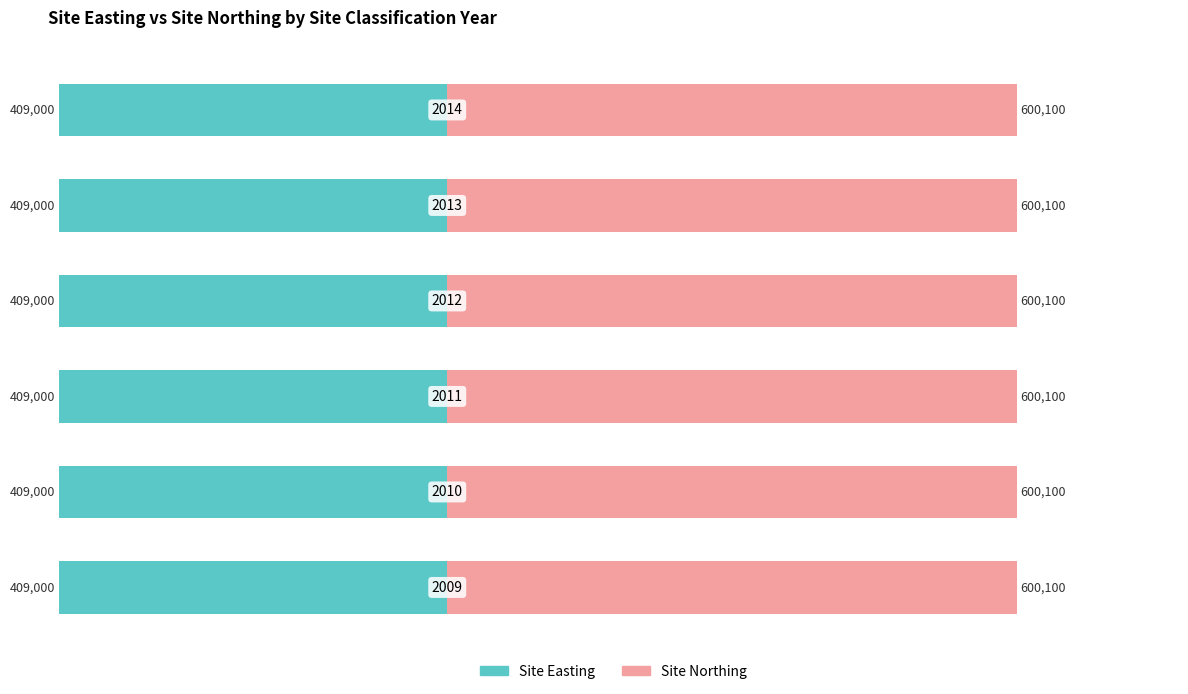

Which series has the largest range (max minus min)?

Site Easting